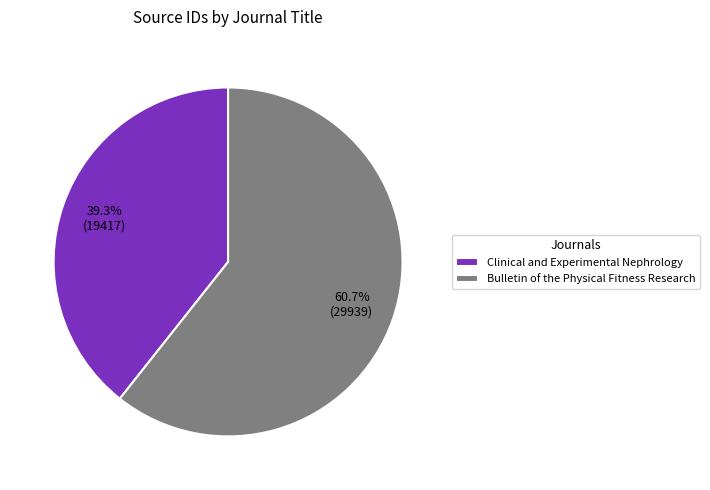

Between Bulletin of the Physical Fitness Research and Clinical and Experimental Nephrology, which is larger?

Bulletin of the Physical Fitness Research